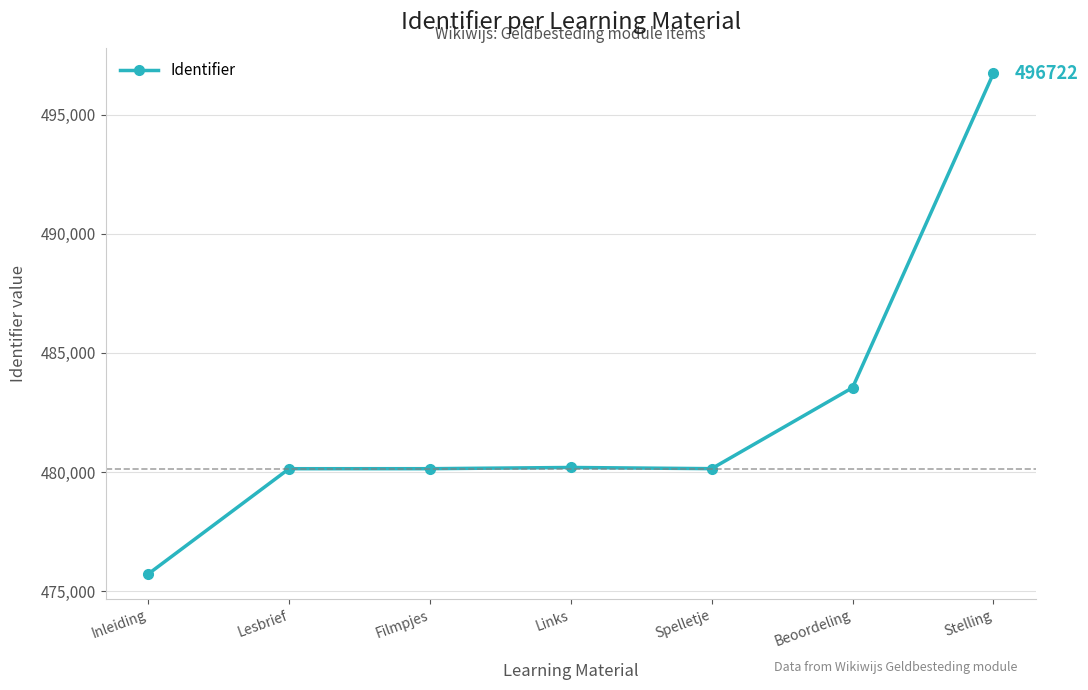

Is it true that the value at Spelletje is 480143?

True